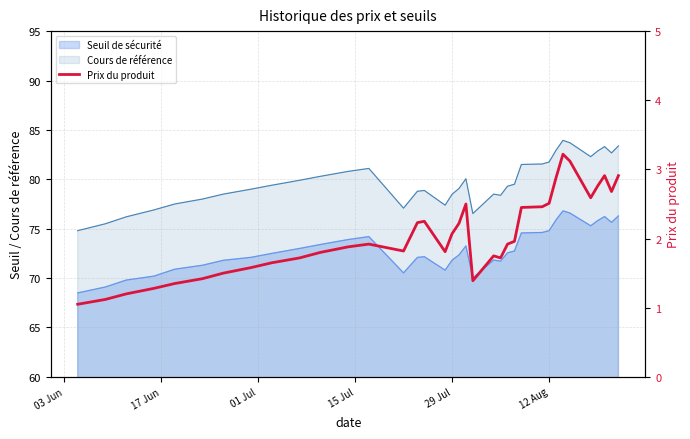

Is it true that the value at 18 is 3.4?

False